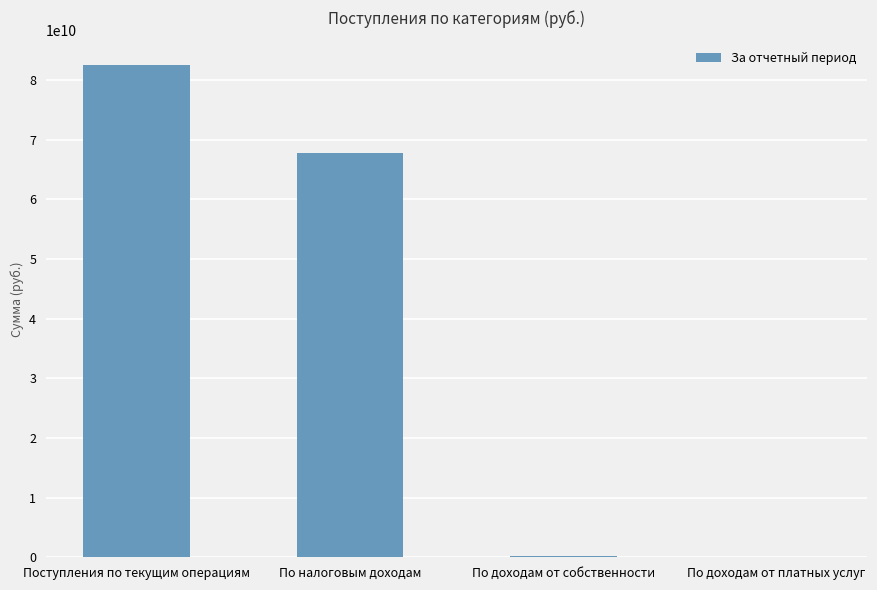

What is the difference between the values at Поступления по текущим операциям and По доходам от собственности?

82282470157.9